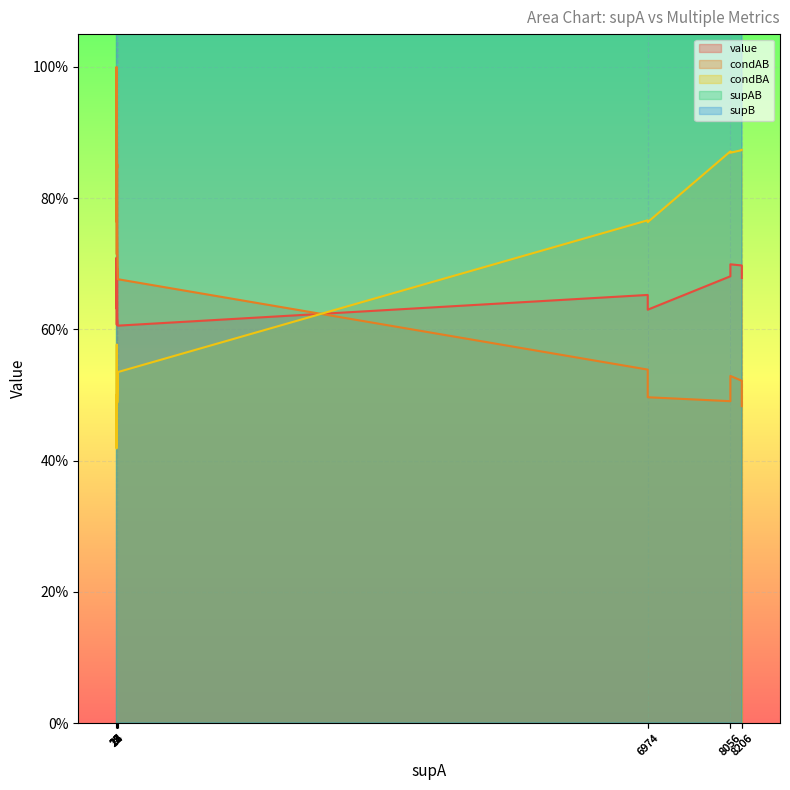

Which category has the lowest value in the supB series?

21